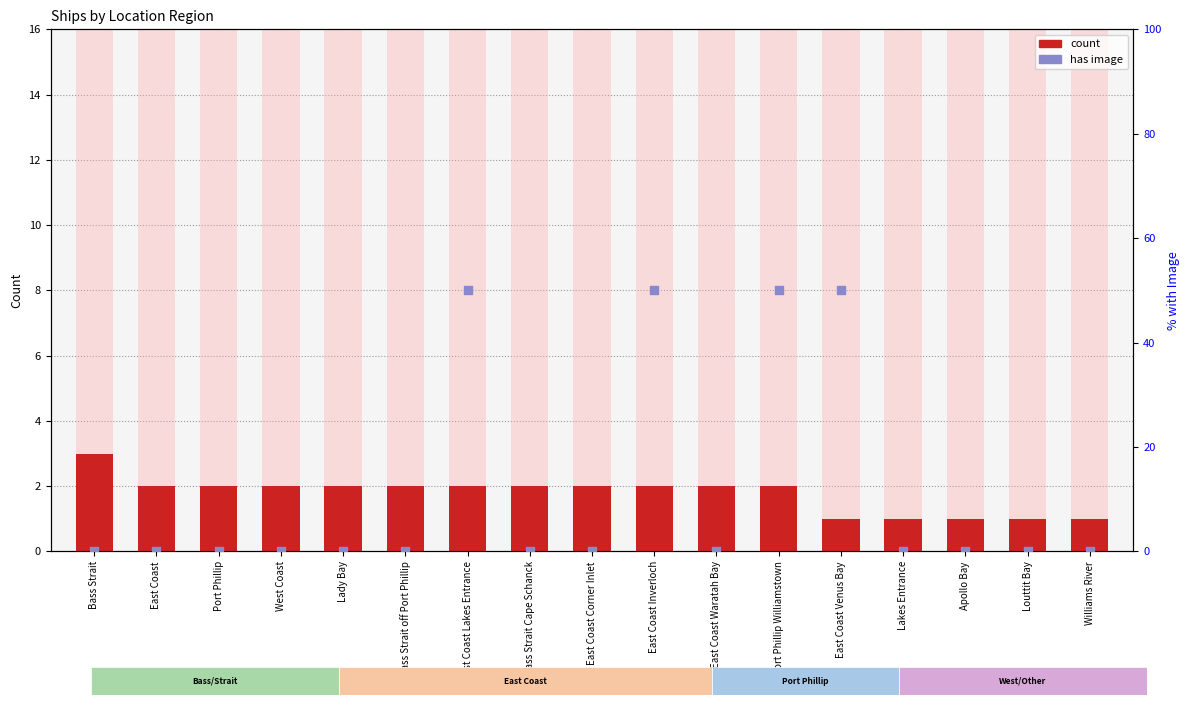

Which series has the widest spread of Y values?

has image